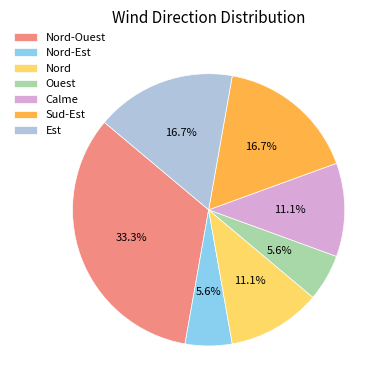

What is the total percentage of Ouest and Nord-Ouest?

38.9%